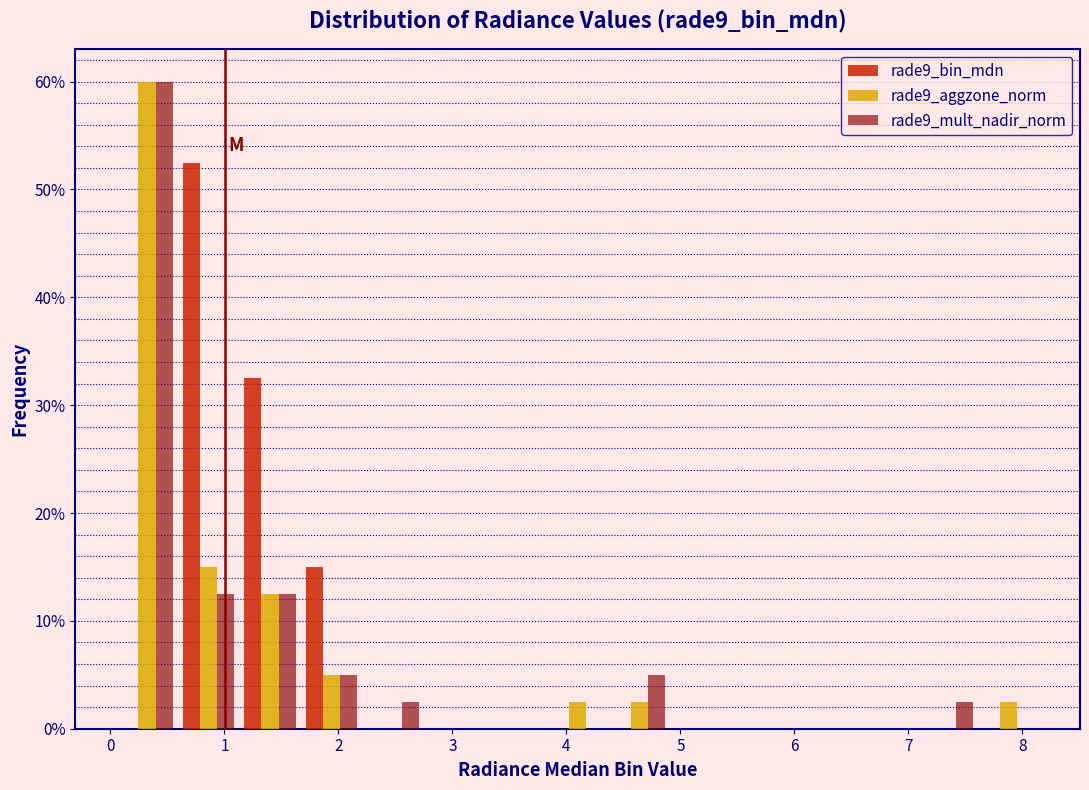

Reading left to right, list every range on the x-axis with the height of the bar of each series over it. Neither the bar edges nor the heights are printed on the chart, so give them approximately, as read against the axes.

0.1 to 0.6: rade9_bin_mdn=0	rade9_aggzone_norm=60	rade9_mult_nadir_norm=60
0.6 to 1.1: rade9_bin_mdn=53	rade9_aggzone_norm=15	rade9_mult_nadir_norm=13
1.1 to 1.7: rade9_bin_mdn=33	rade9_aggzone_norm=13	rade9_mult_nadir_norm=13
1.7 to 2.2: rade9_bin_mdn=15	rade9_aggzone_norm=5	rade9_mult_nadir_norm=5
2.2 to 2.7: rade9_bin_mdn=0	rade9_aggzone_norm=0	rade9_mult_nadir_norm=3
2.7 to 3.3: rade9_bin_mdn=0	rade9_aggzone_norm=0	rade9_mult_nadir_norm=0
3.3 to 3.8: rade9_bin_mdn=0	rade9_aggzone_norm=0	rade9_mult_nadir_norm=0
3.8 to 4.4: rade9_bin_mdn=0	rade9_aggzone_norm=3	rade9_mult_nadir_norm=0
4.4 to 4.9: rade9_bin_mdn=0	rade9_aggzone_norm=3	rade9_mult_nadir_norm=5
4.9 to 5.4: rade9_bin_mdn=0	rade9_aggzone_norm=0	rade9_mult_nadir_norm=0
5.4 to 6.0: rade9_bin_mdn=0	rade9_aggzone_norm=0	rade9_mult_nadir_norm=0
6.0 to 6.5: rade9_bin_mdn=0	rade9_aggzone_norm=0	rade9_mult_nadir_norm=0
6.5 to 7.1: rade9_bin_mdn=0	rade9_aggzone_norm=0	rade9_mult_nadir_norm=0
7.1 to 7.6: rade9_bin_mdn=0	rade9_aggzone_norm=0	rade9_mult_nadir_norm=3
7.6 to 8.1: rade9_bin_mdn=0	rade9_aggzone_norm=3	rade9_mult_nadir_norm=0